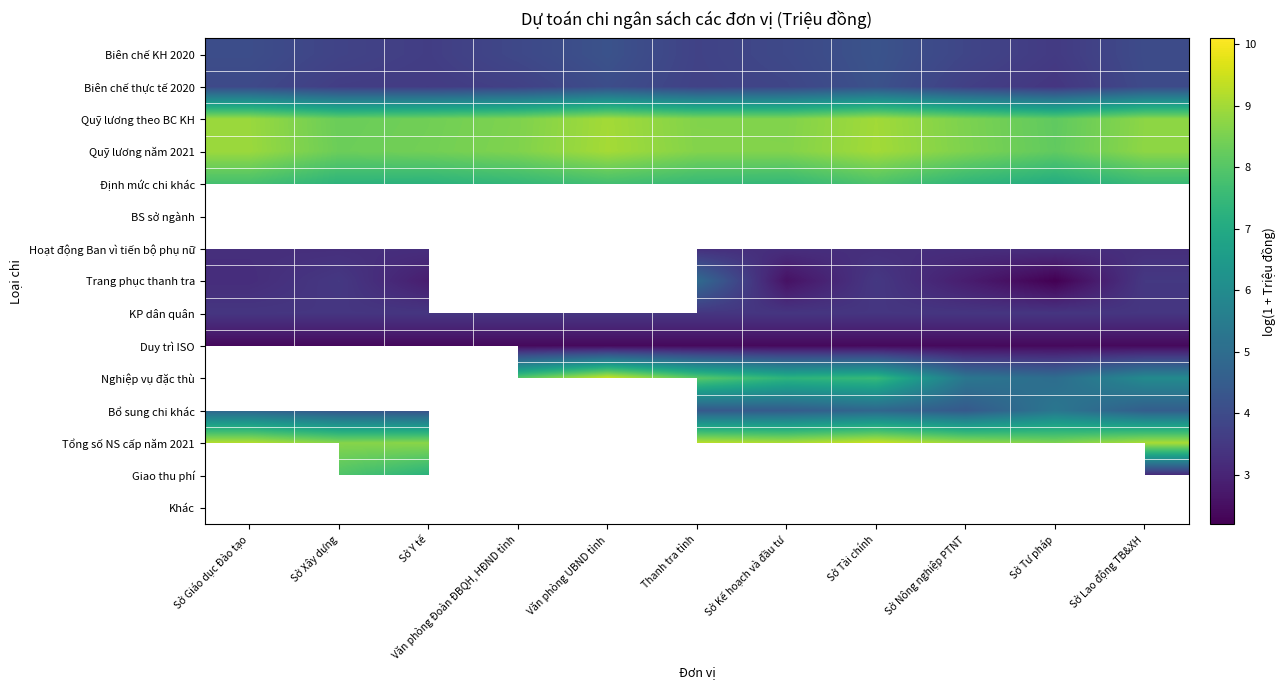

How many data points does each series have?

11